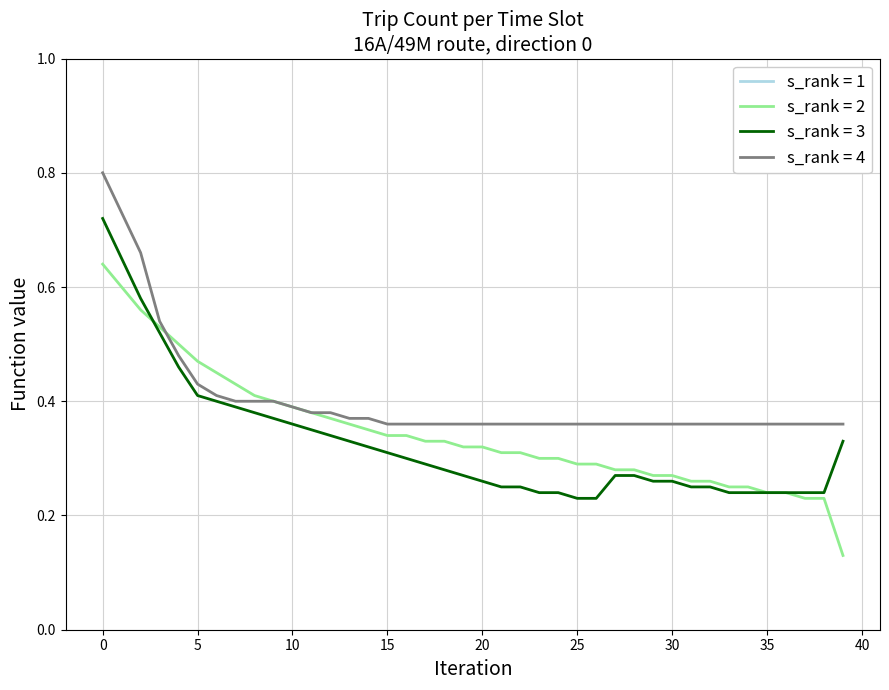

Which series has the largest range (max minus min)?

direction=0 (route 16A/49M)